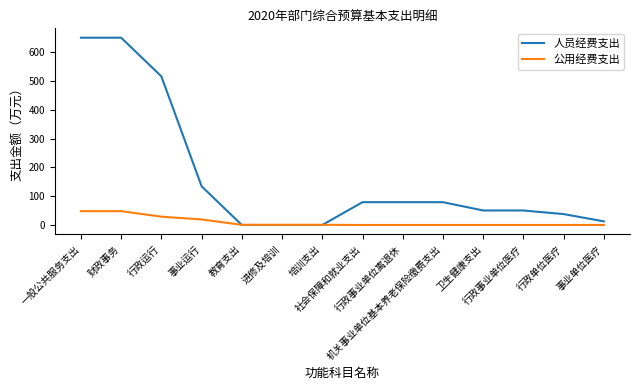

How many times do 公用经费支出 and 人员经费支出 cross each other?

2